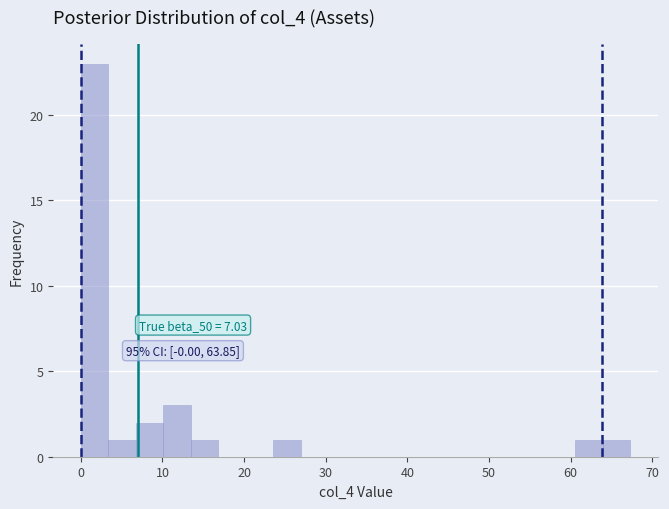

Read against the x-axis, roughly where is the centre of the tallest bar?

2